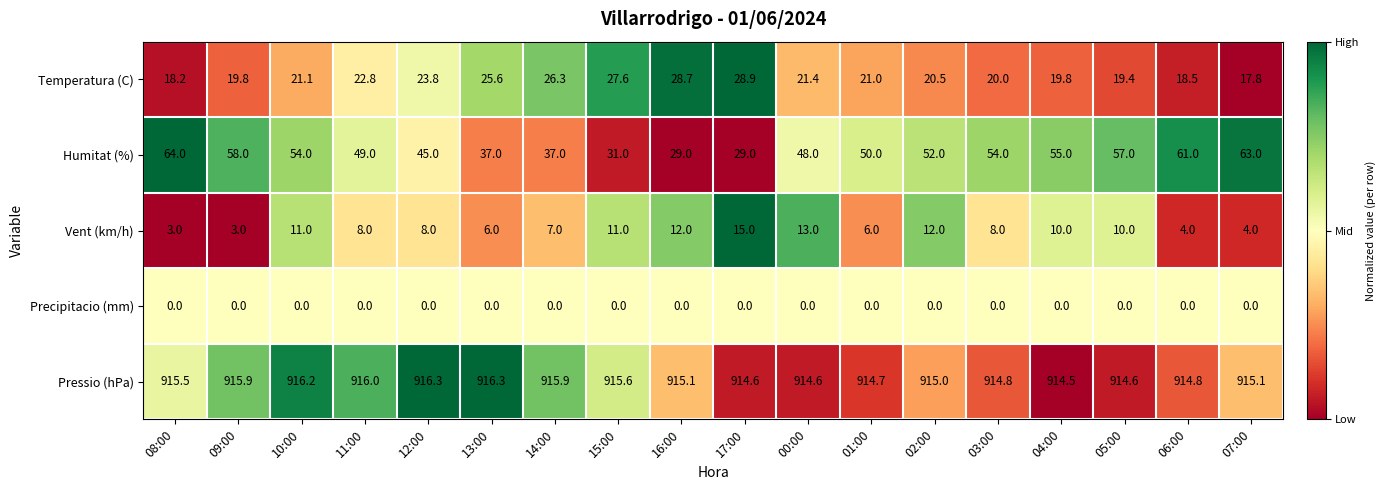

Rank the series by their maximum value, from lowest to highest.

Precipitacio (mm), Vent (km/h), Temperatura (C), Humitat (%), Pressio (hPa)